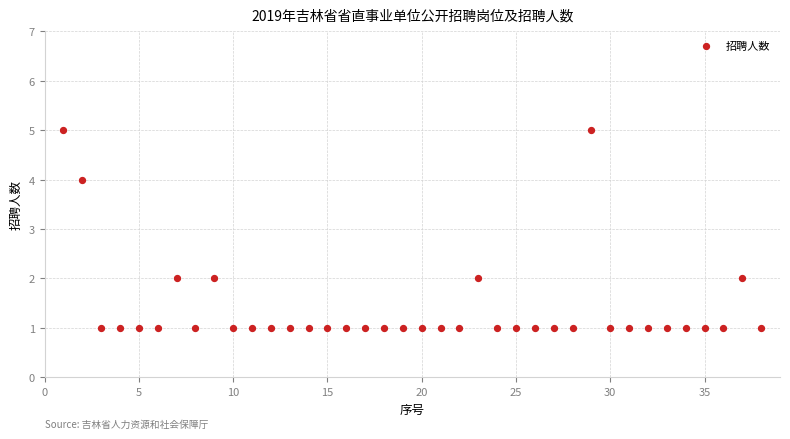

What is the range of Y values (max minus min)?

4